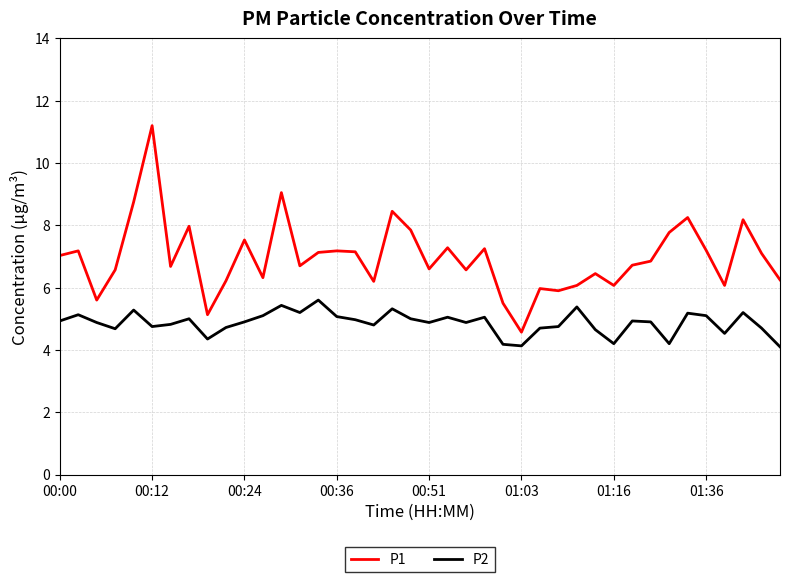

Rank the series by their average value, from lowest to highest.

P2, P1